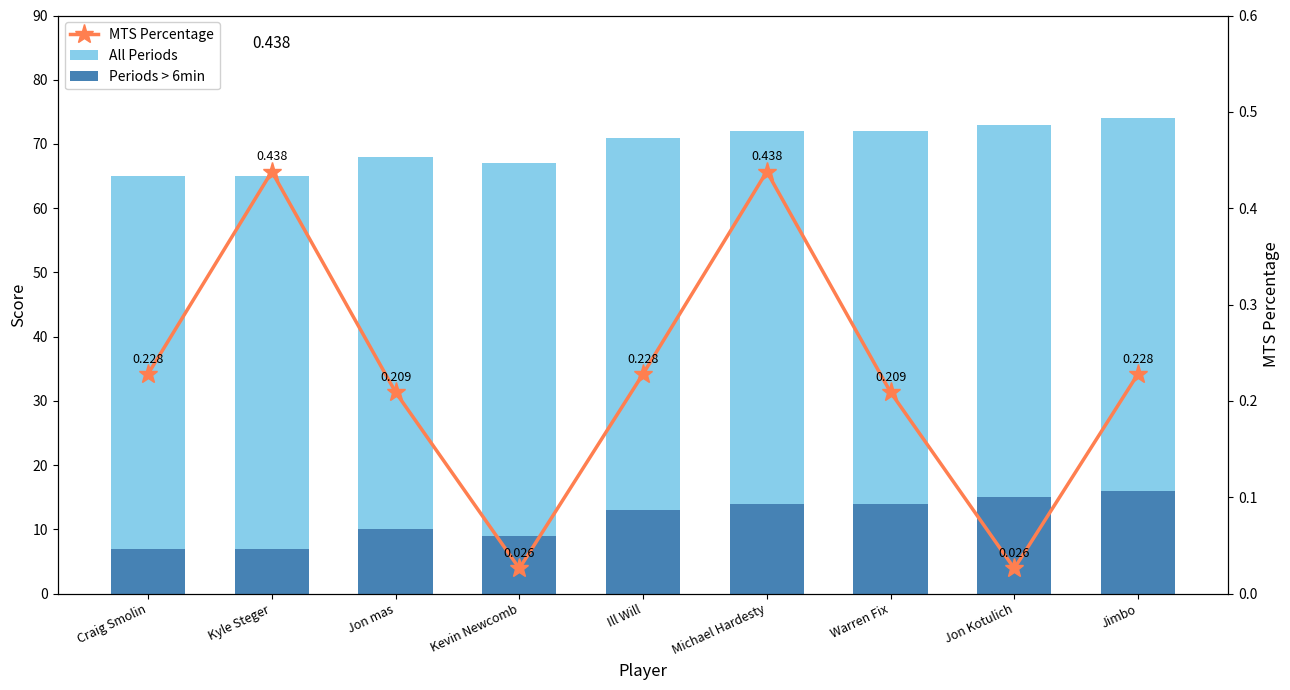

Which series has the largest range (max minus min)?

All Periods